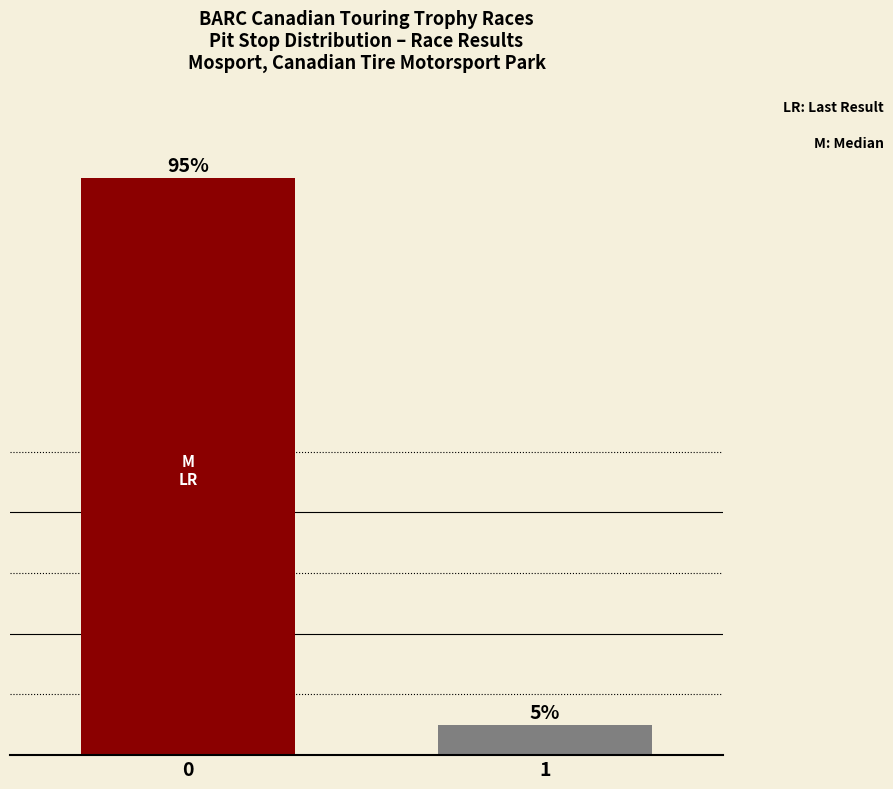

The chart shows a value of 148 at 0. True or false?

False